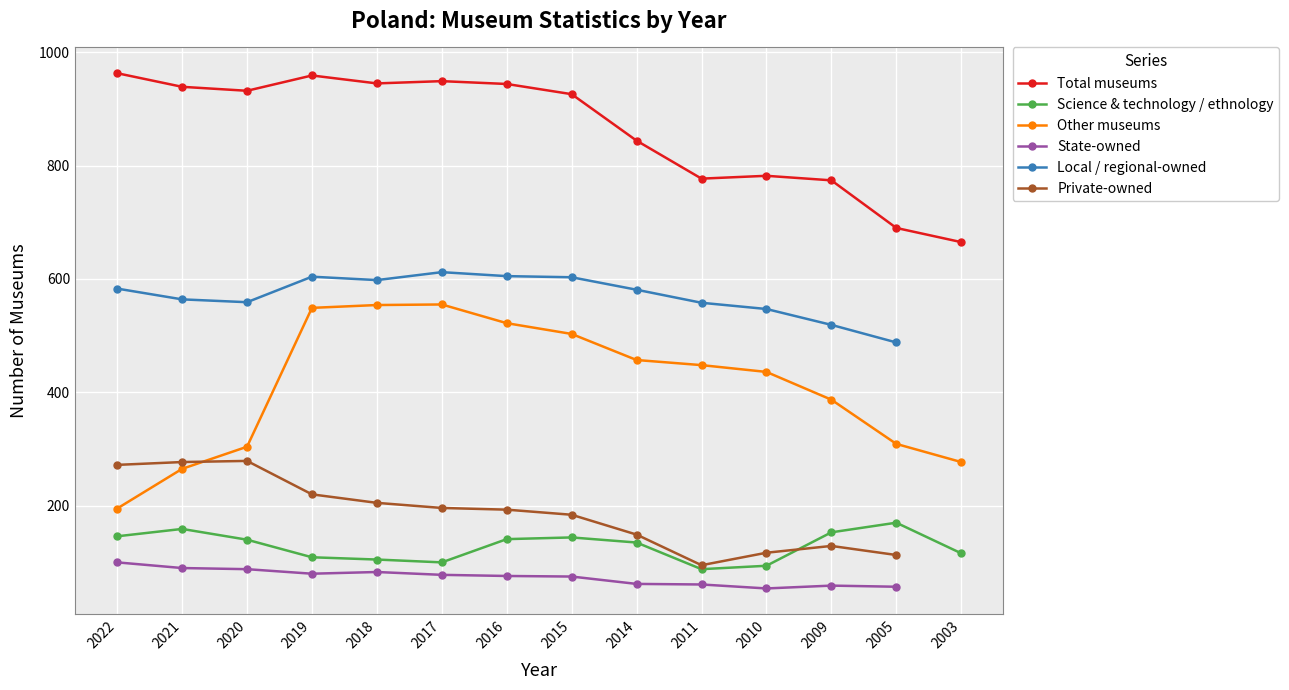

Which series has the widest spread of values?

Other museums